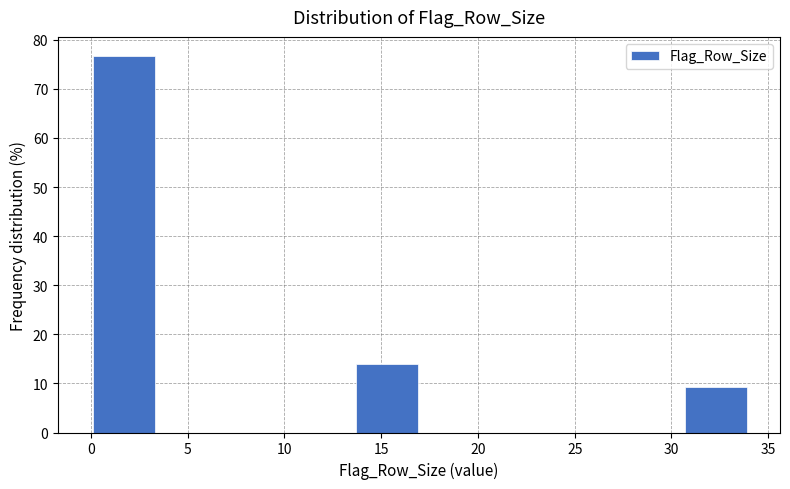

How tall is the bar that spans 13.6 to 17.0 on the x-axis? Neither the bar edges nor the heights are printed on the chart, so give them approximately, as read against the axes.

14